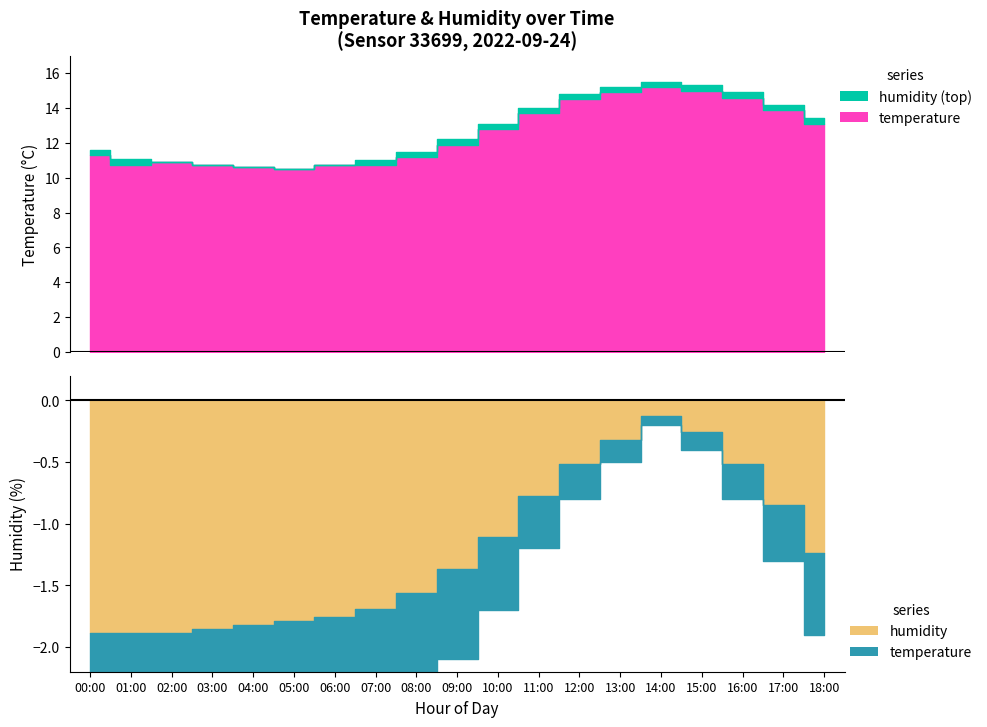

Between 12:00 and 04:00, which is larger?

12:00